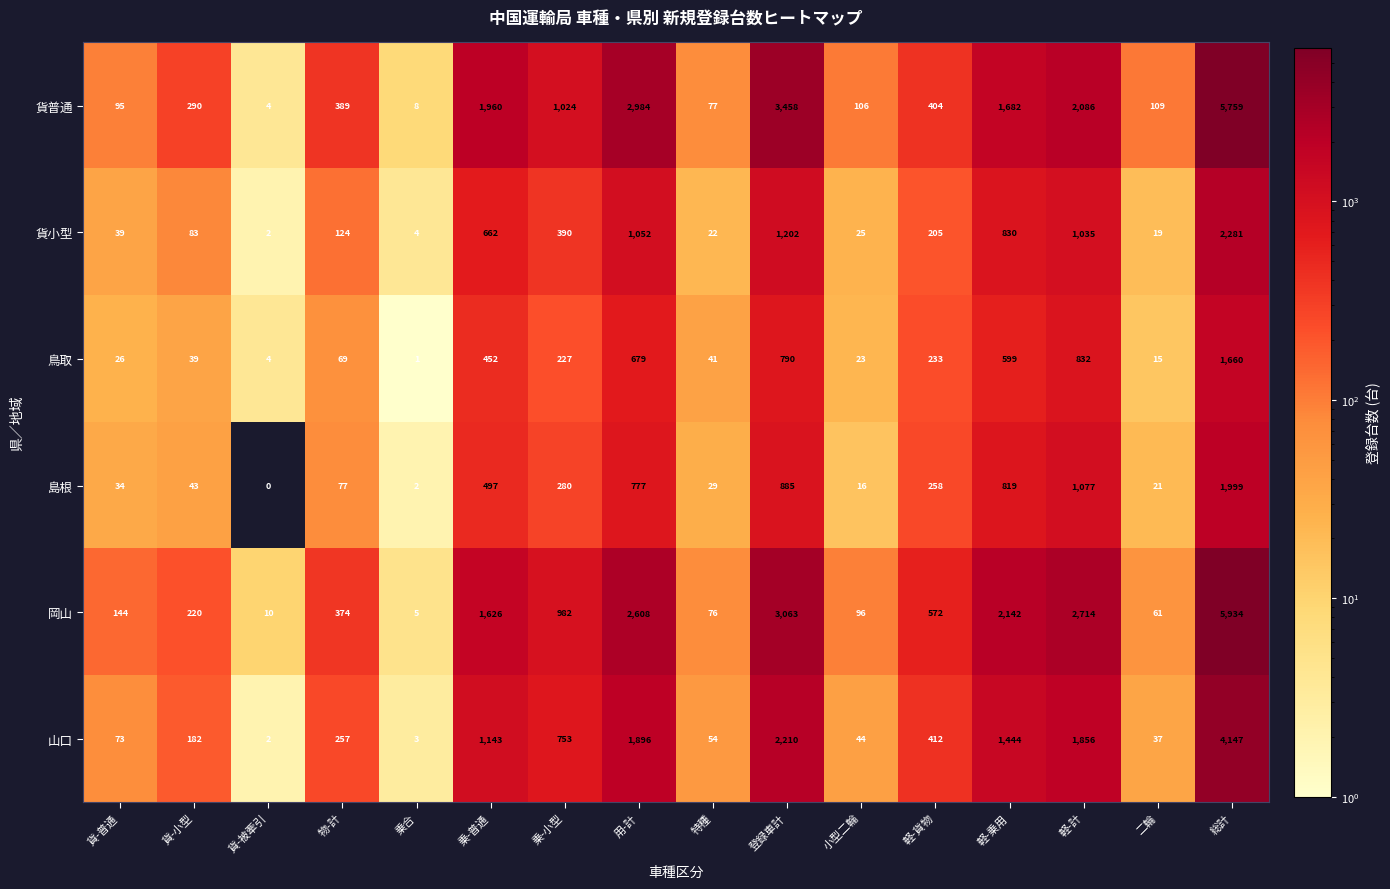

How many data points does each series have?

16